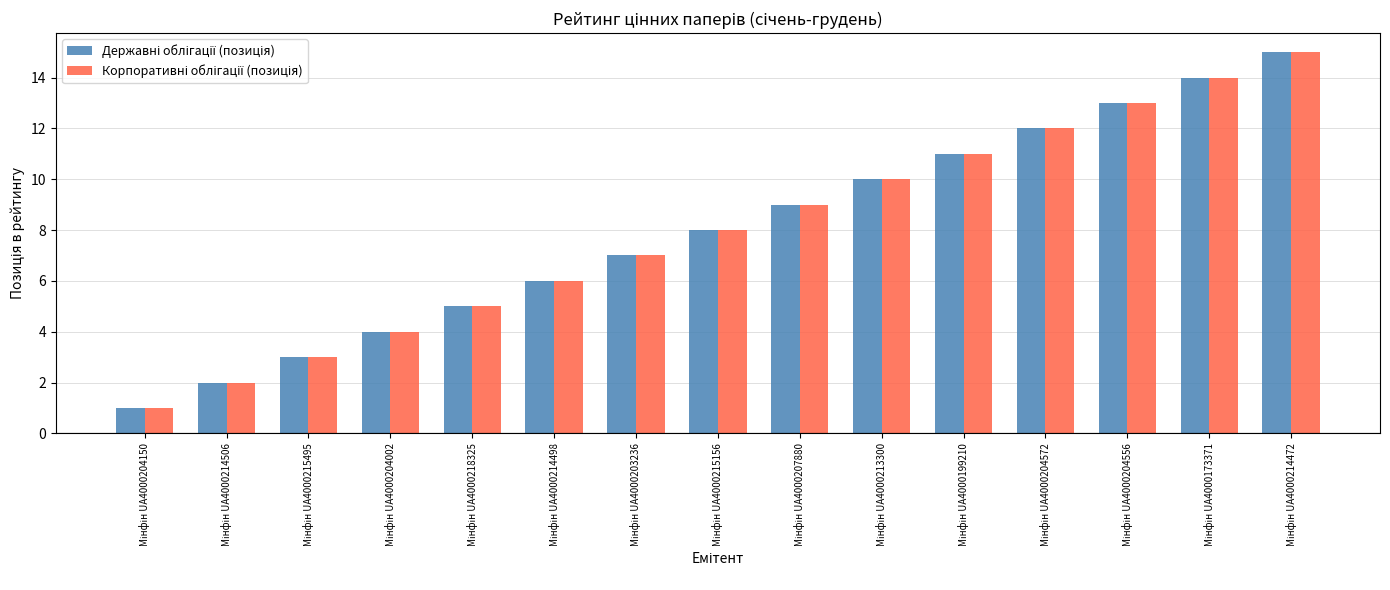

What is the maximum value shown in the chart?

15